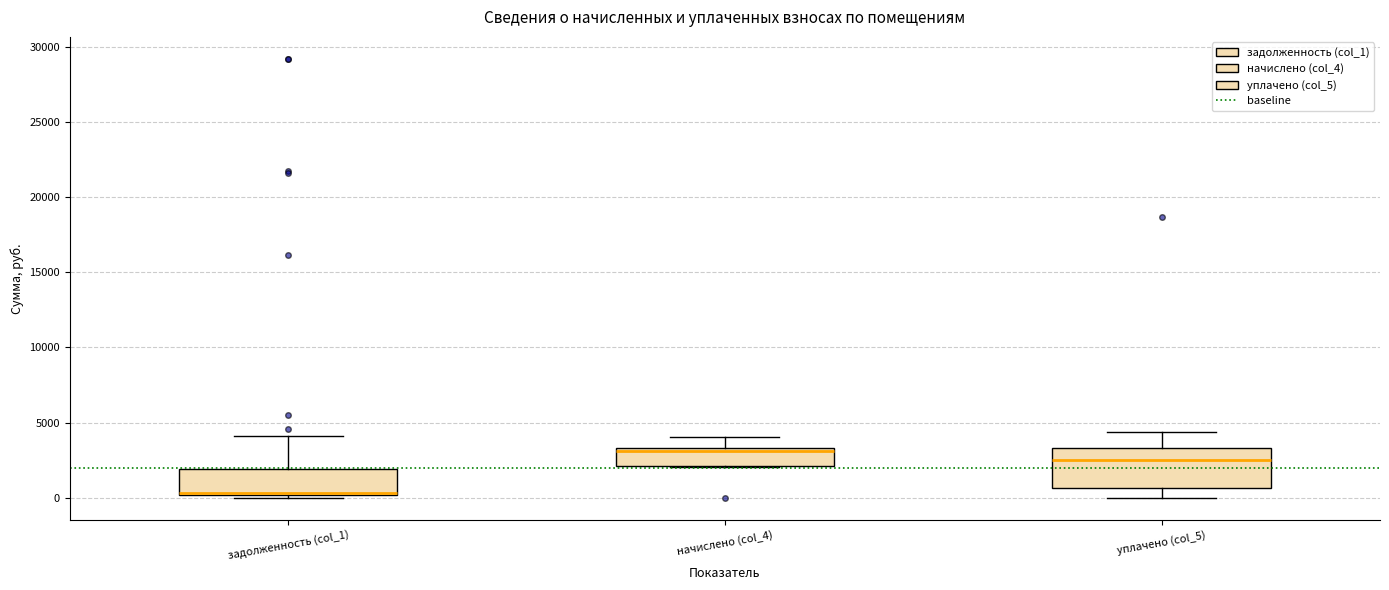

Reading left to right, transcribe this box plot: for each box, give where its median line is, the range the box spans, and where its two whiskers end, as read against the y-axis. The values are not printed on the chart, so give them approximately, as read against the axis.

задолженность (col_1): median 500, box 0 to 2000, whiskers 0 (just below the box's lower edge) to 4000
начислено (col_4): median 3000, box 2000 to 3500, whiskers 2000 to 4000
уплачено (col_5): median 2500, box 500 to 3500, whiskers 0 to 4500